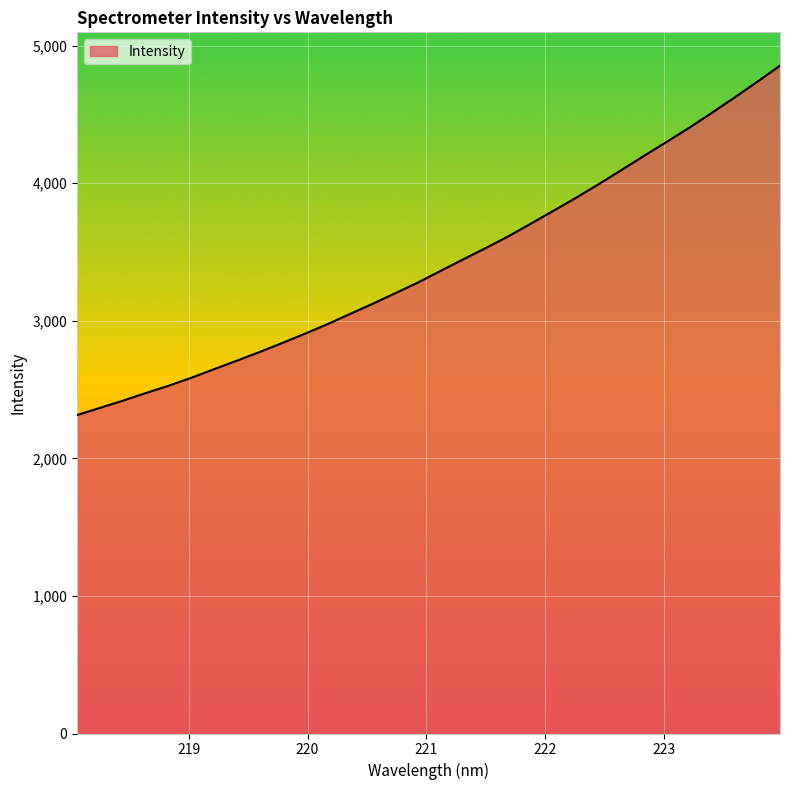

What is the minimum value shown in the chart?

2314.8